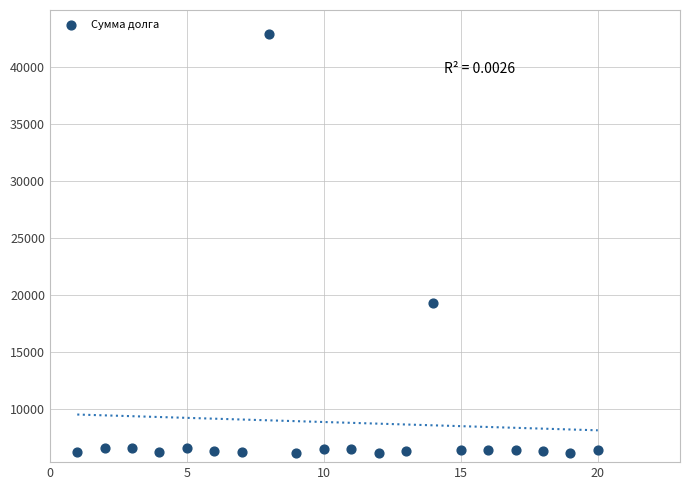

What Y value in the scatter plot is closest to 24471?

19286.2